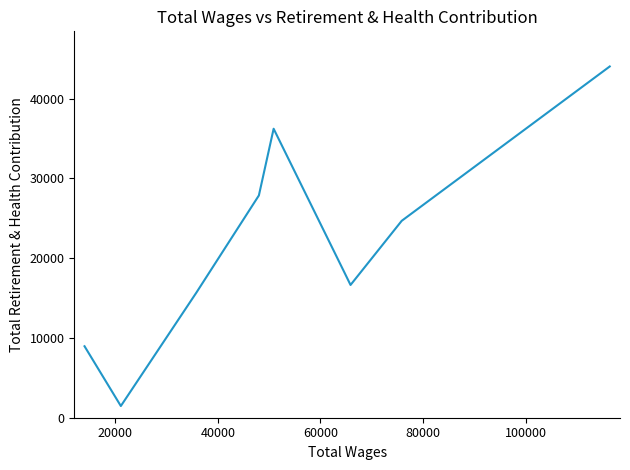

How many categories are shown in the chart?

9